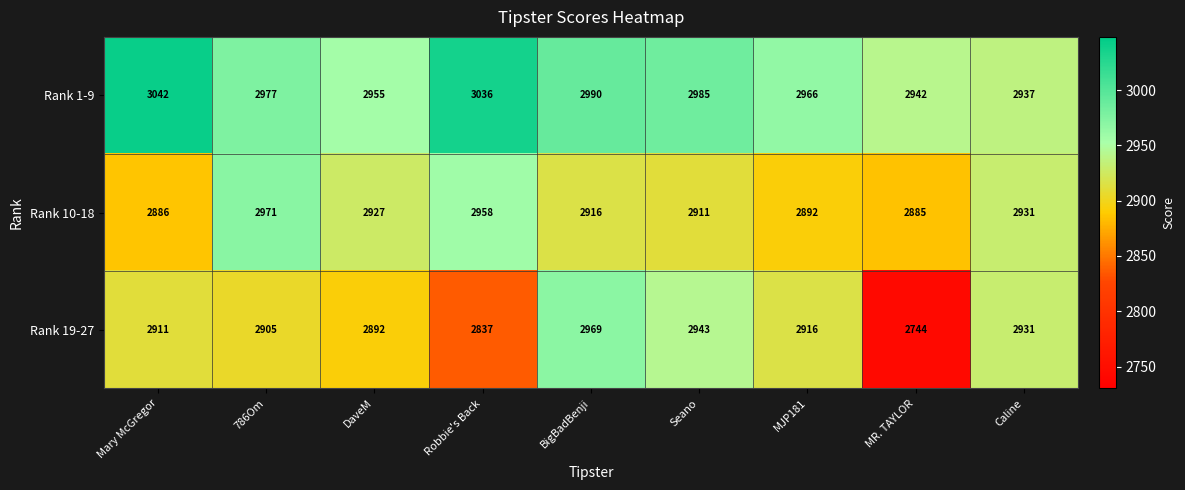

What is the difference between the Rank 10-18 values at 786Om and Mary McGregor?

85